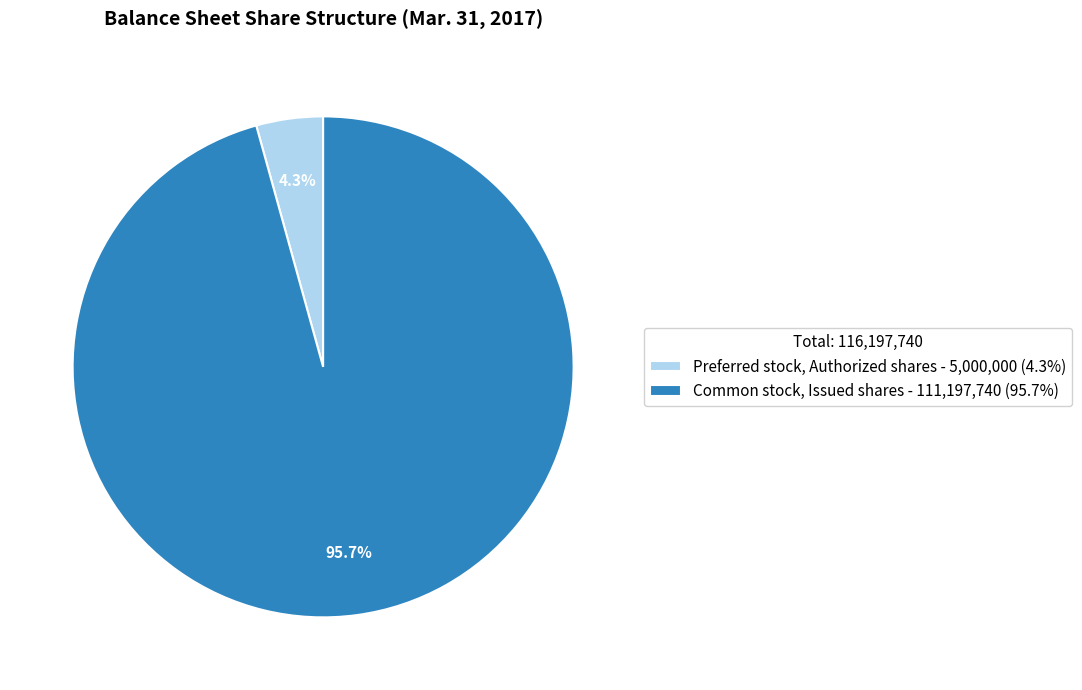

To the nearest percent, what percentage of the pie is Common stock, Issued shares?

96%